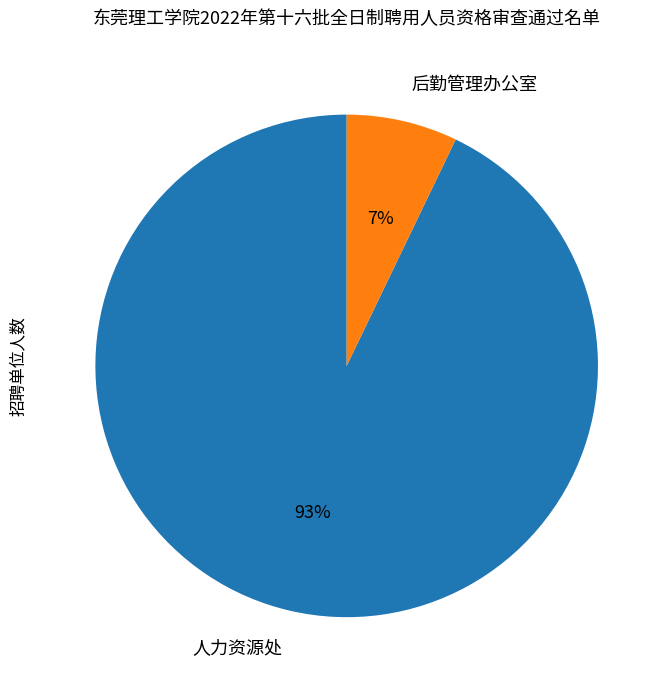

To the nearest percent, what portion does 后勤管理办公室 represent?

7%